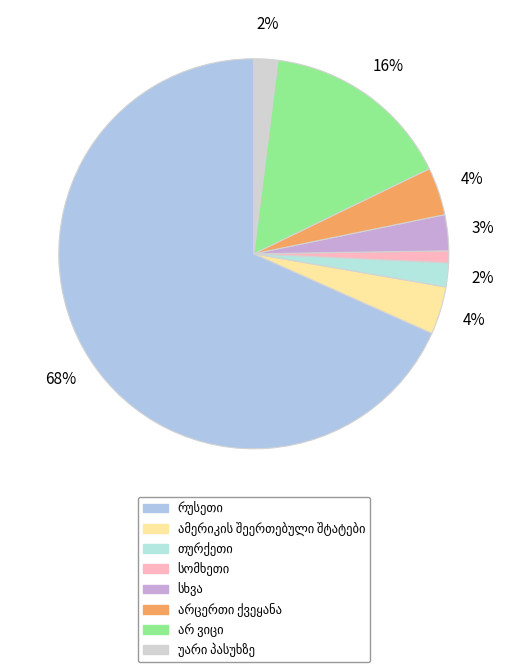

Which slice is the largest?

რუსეთი